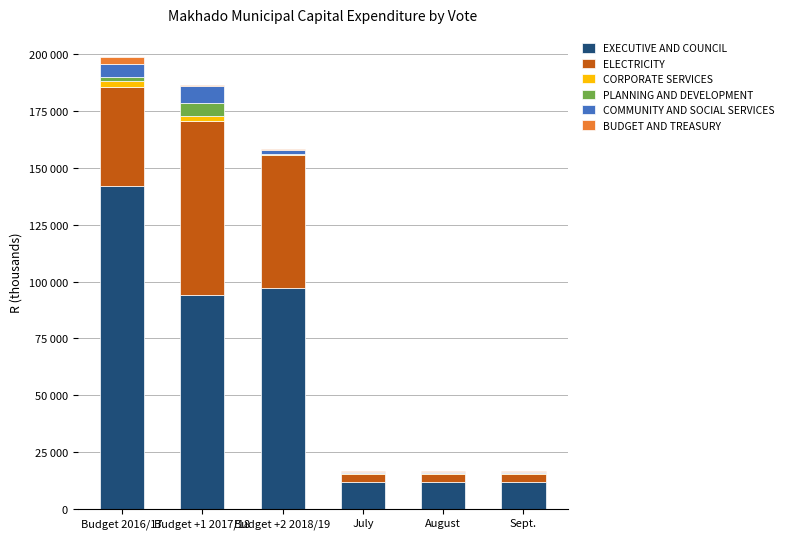

Does the chart contain stacked bars?

Yes